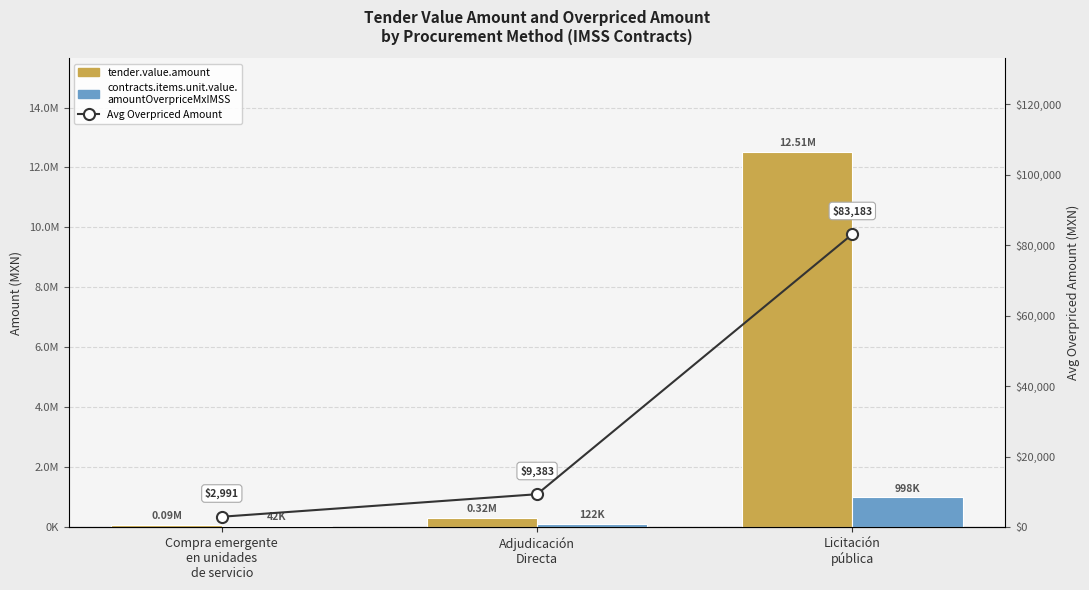

Rank the categories by tender.value.amount value from lowest to highest.

Compra emergente
en unidades
de servicio, Adjudicación
Directa, Licitación
pública